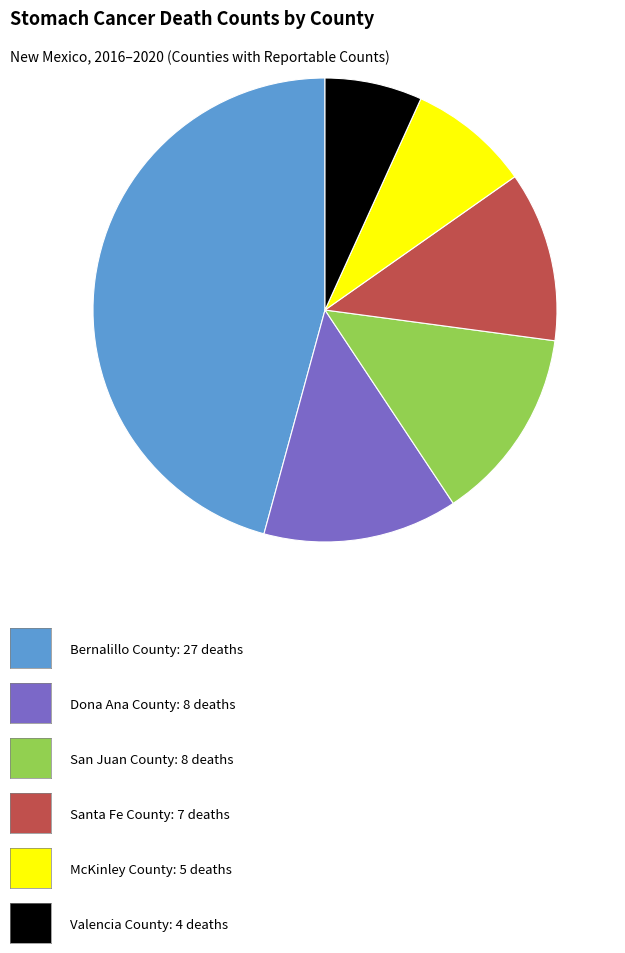

Is there a majority slice in this chart?

No